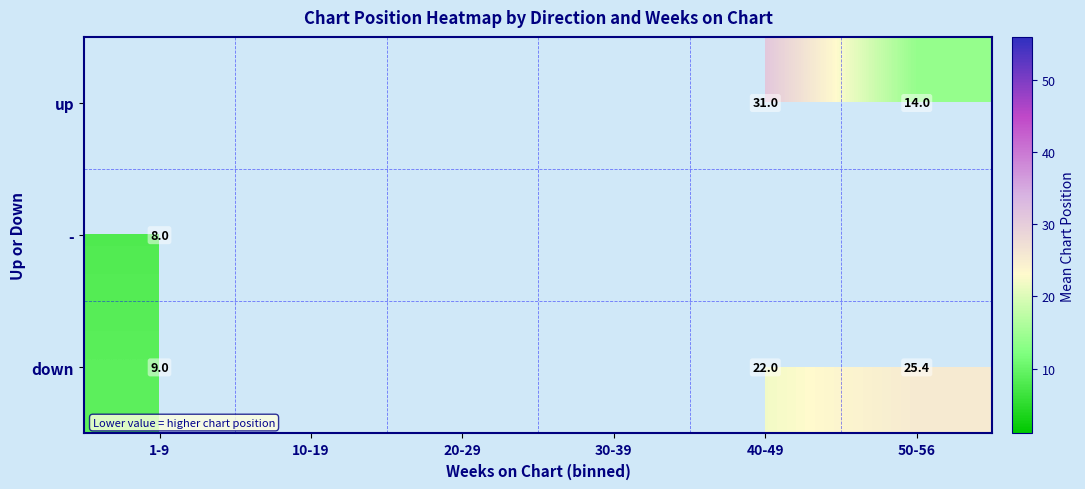

The value of up at 50-56 is 14.0. True or false?

True